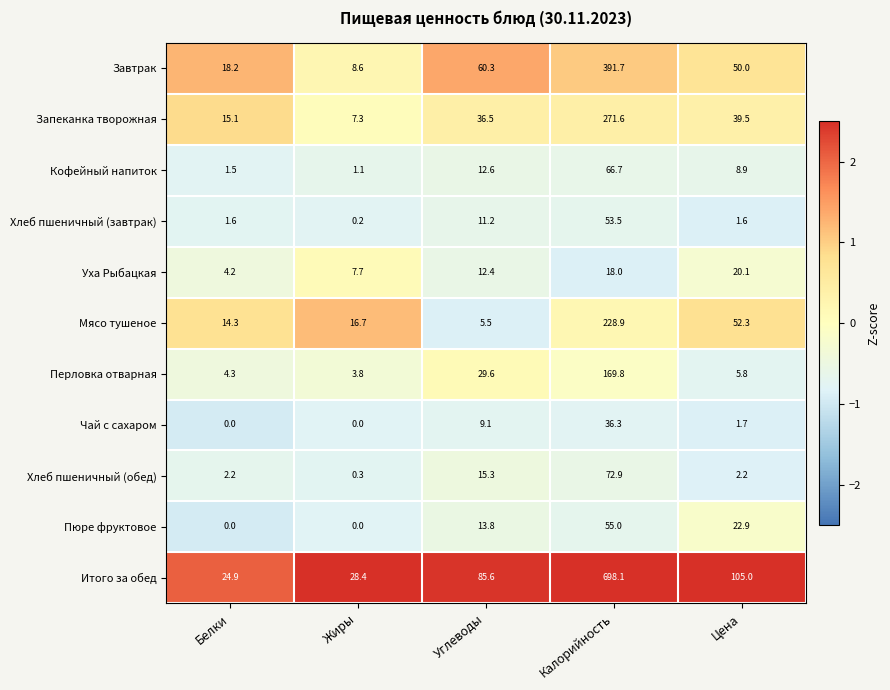

At which category does the chart reach its peak across all series?

Калорийность